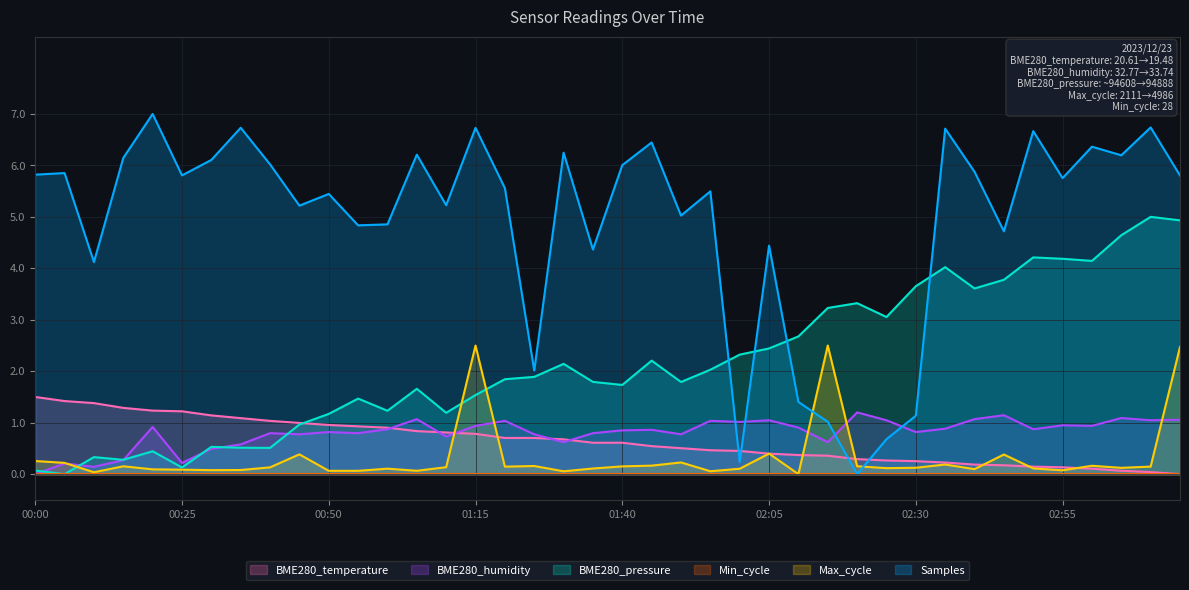

What is the label of the 8th point from the left?

00:35